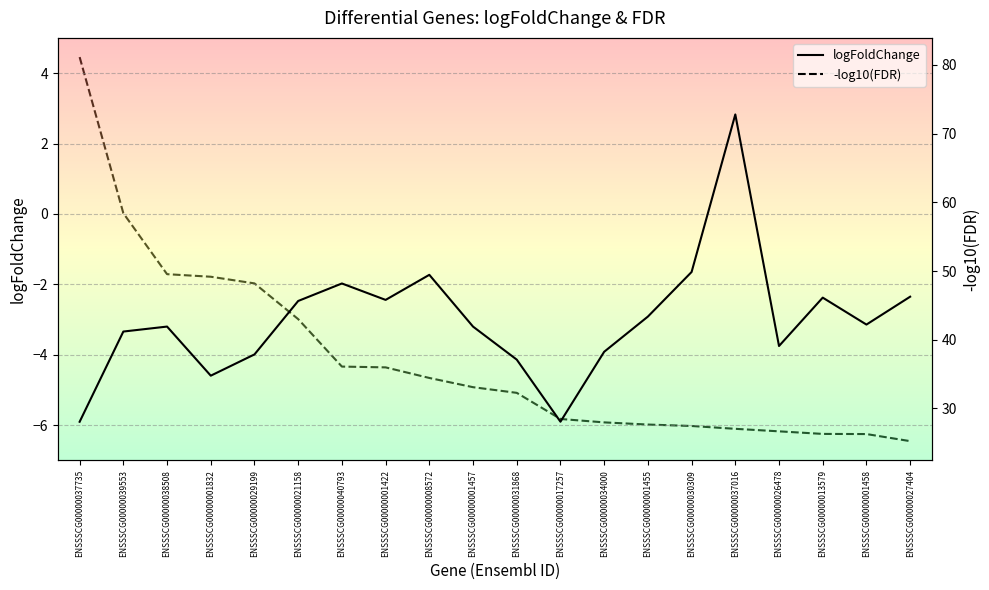

Is it true that -log10(FDR) equals 28.5 at ENSSSCG00000017257?

True